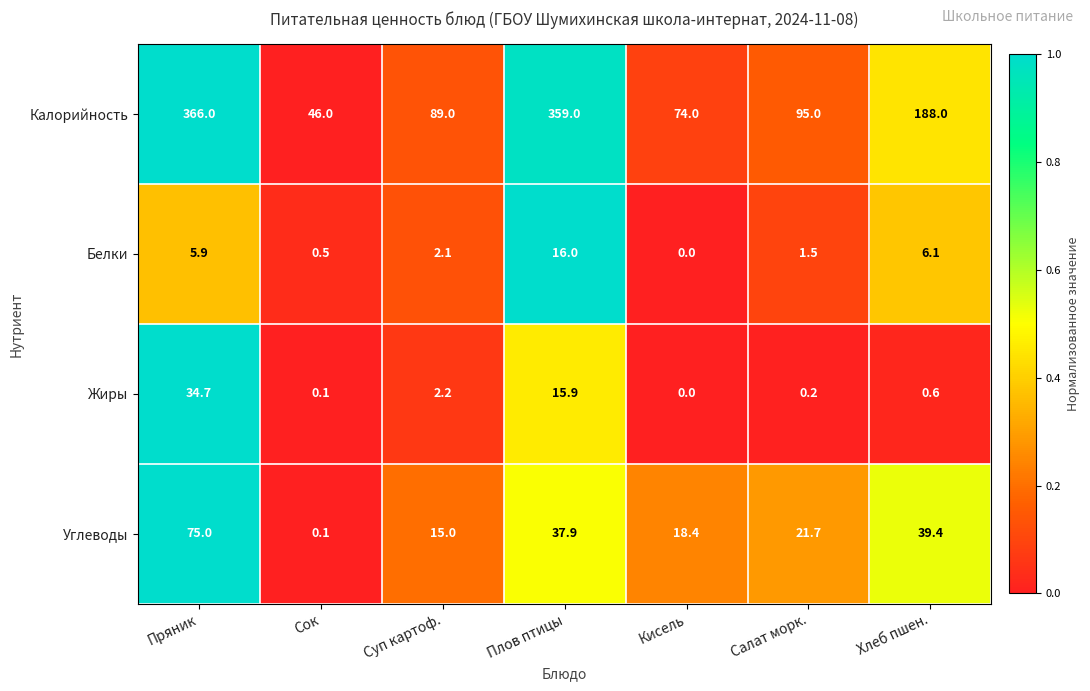

At Суп картоф., list the series in order from smallest to largest.

Белки, Жиры, Углеводы, Калорийность